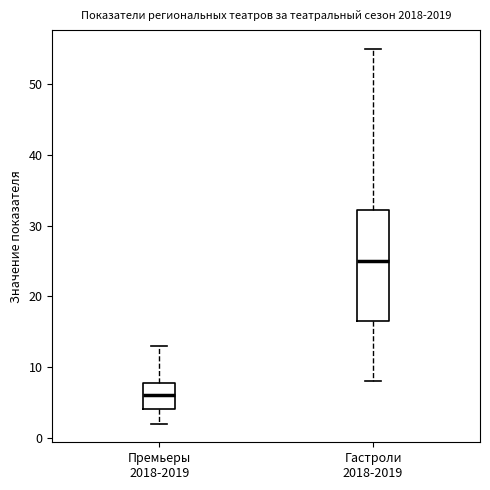

Which box is the tallest, from its lower edge to its upper edge?

Гастроли 2018-2019